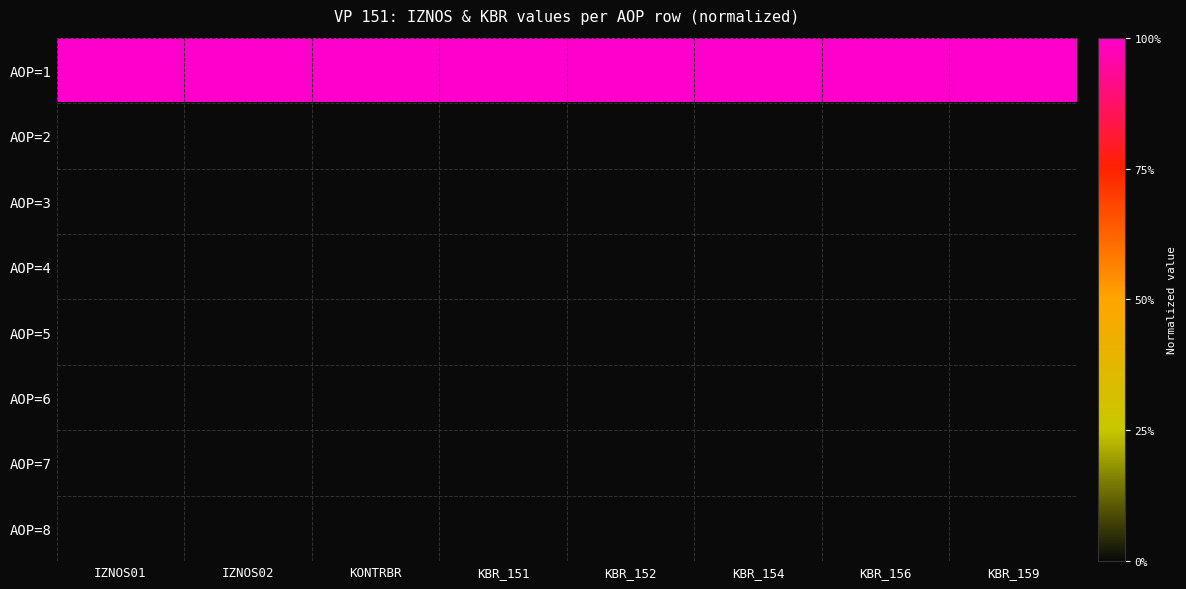

Which series has the widest spread of values?

AOP=1